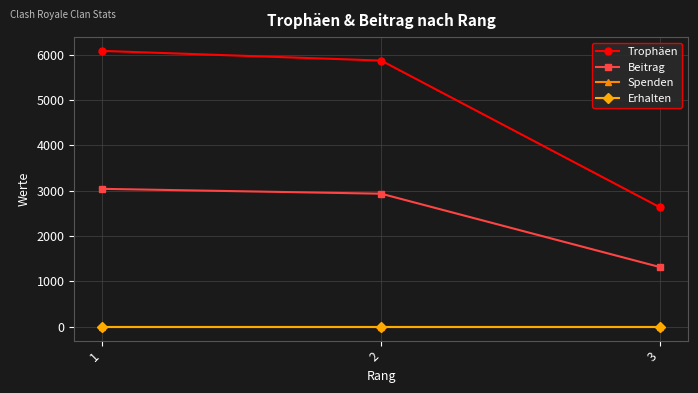

List the labels in order of Beitrag value, largest first.

1, 2, 3